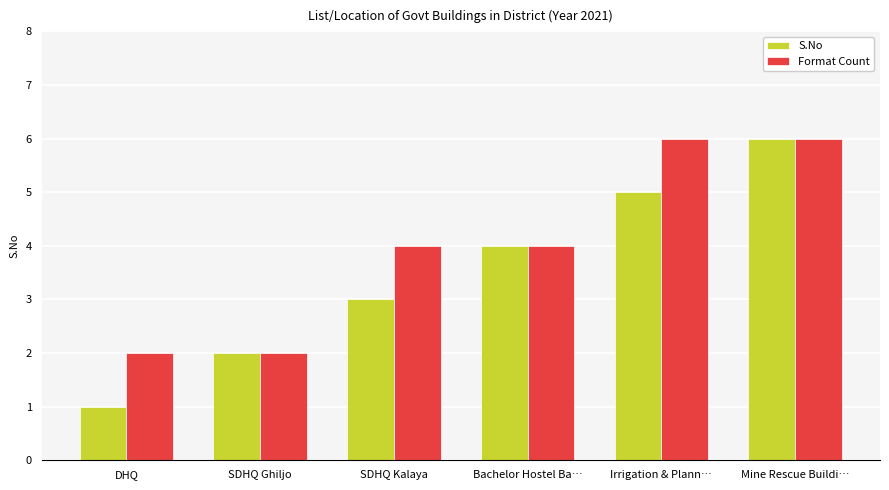

Is it true that S.No equals 3 at SDHQ Kalaya?

True